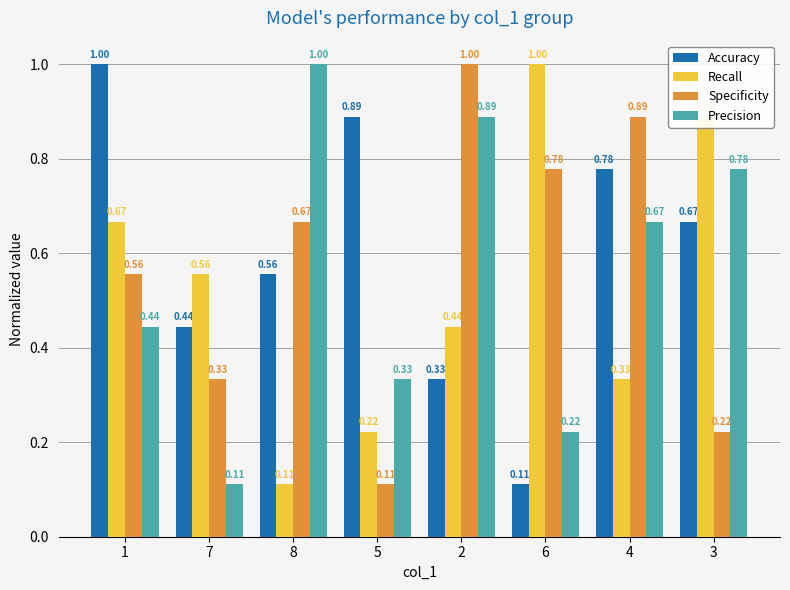

What is the value of the Precision bar at the 3rd from the left?

1.0